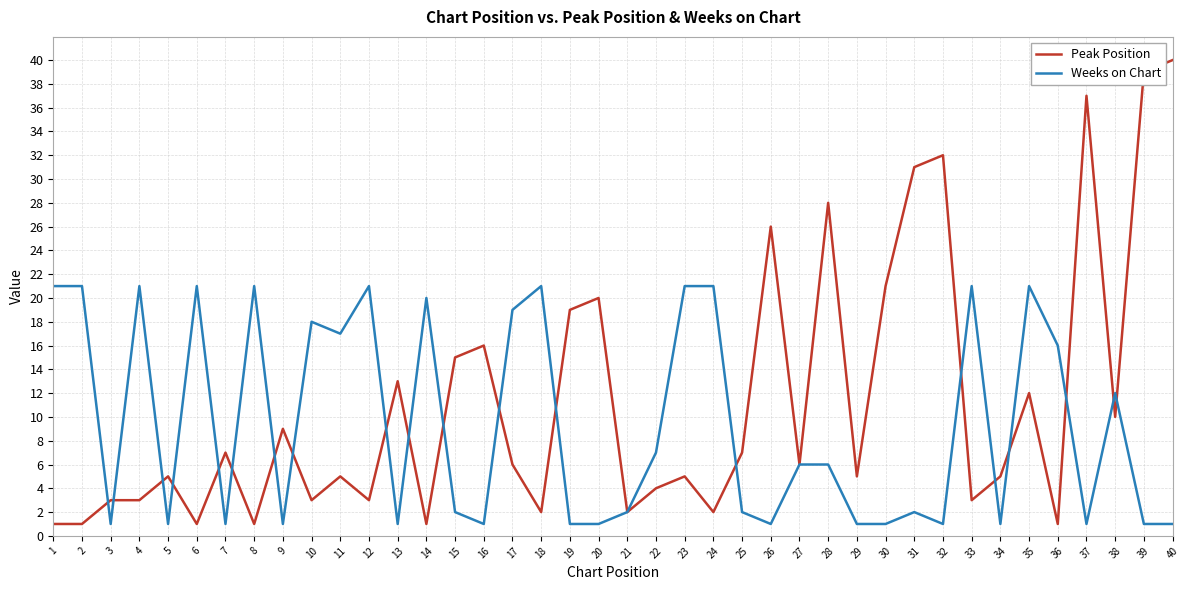

The value of Peak Position at 3 is 3. True or false?

True